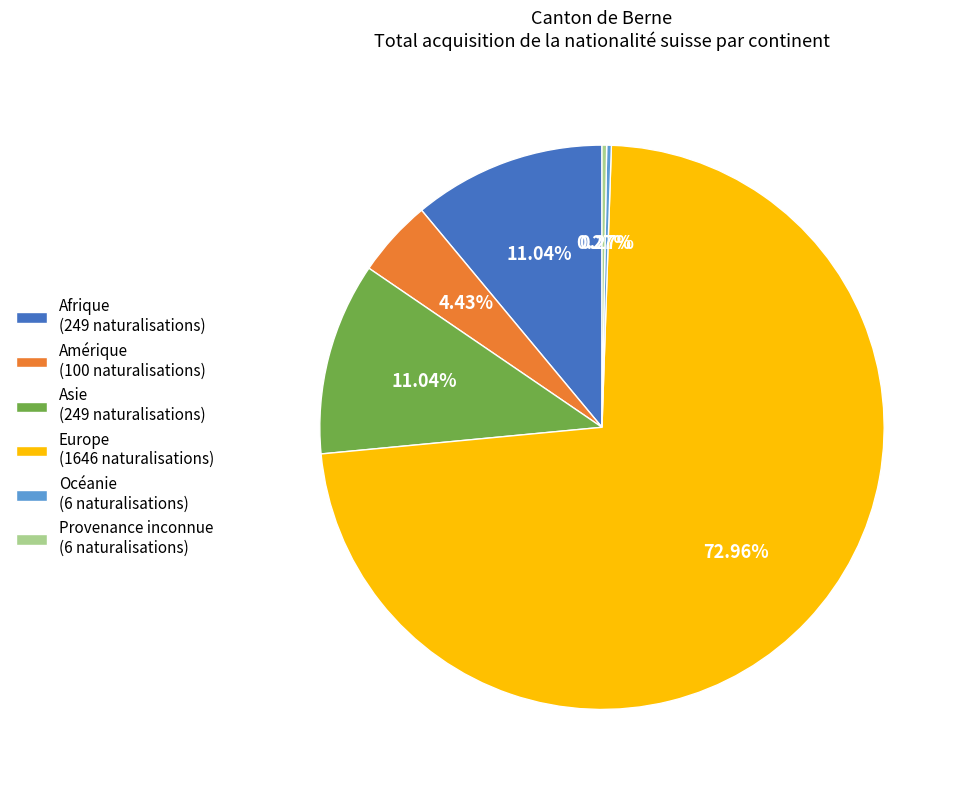

Which category accounts for the majority?

Europe